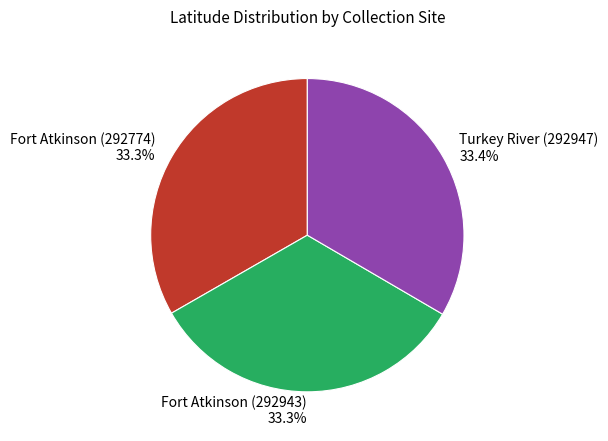

How many slices are in this pie chart?

3